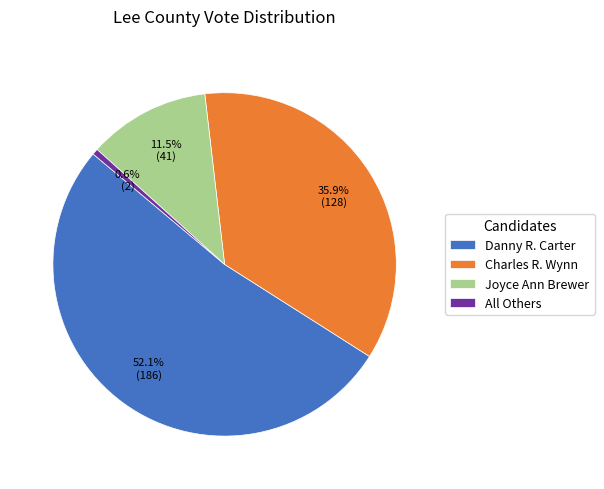

To the nearest percent, what portion does Danny R. Carter represent?

52%